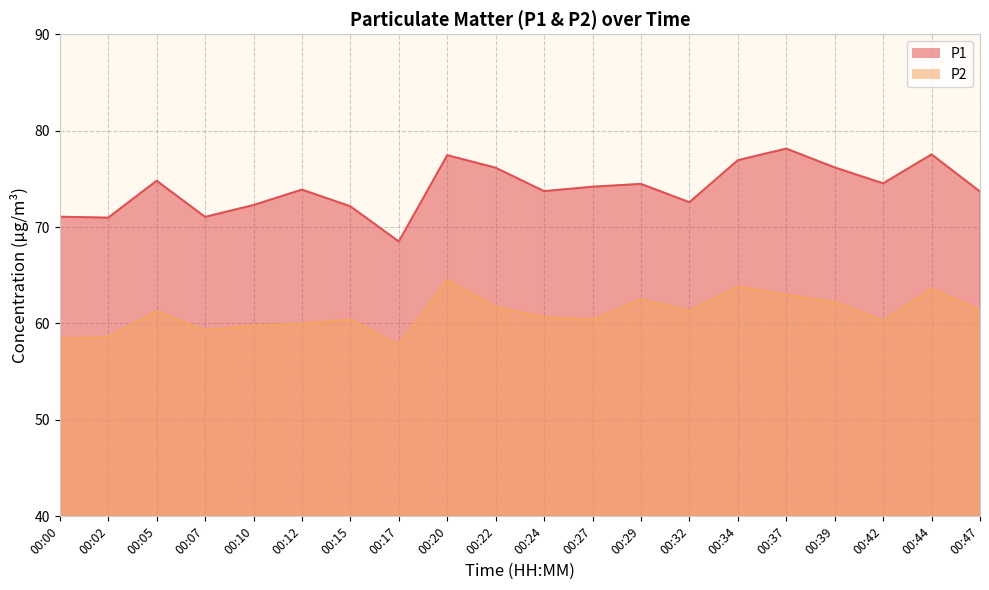

How many interior local peaks does the P2 series have?

6